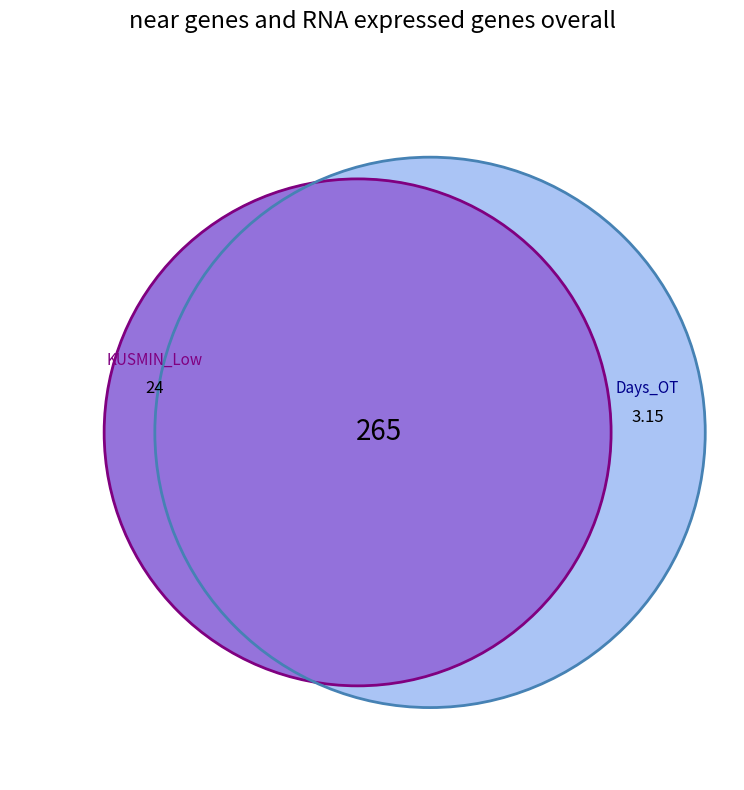

The Fri-2 slice represents 1% of the pie. True or false?

False